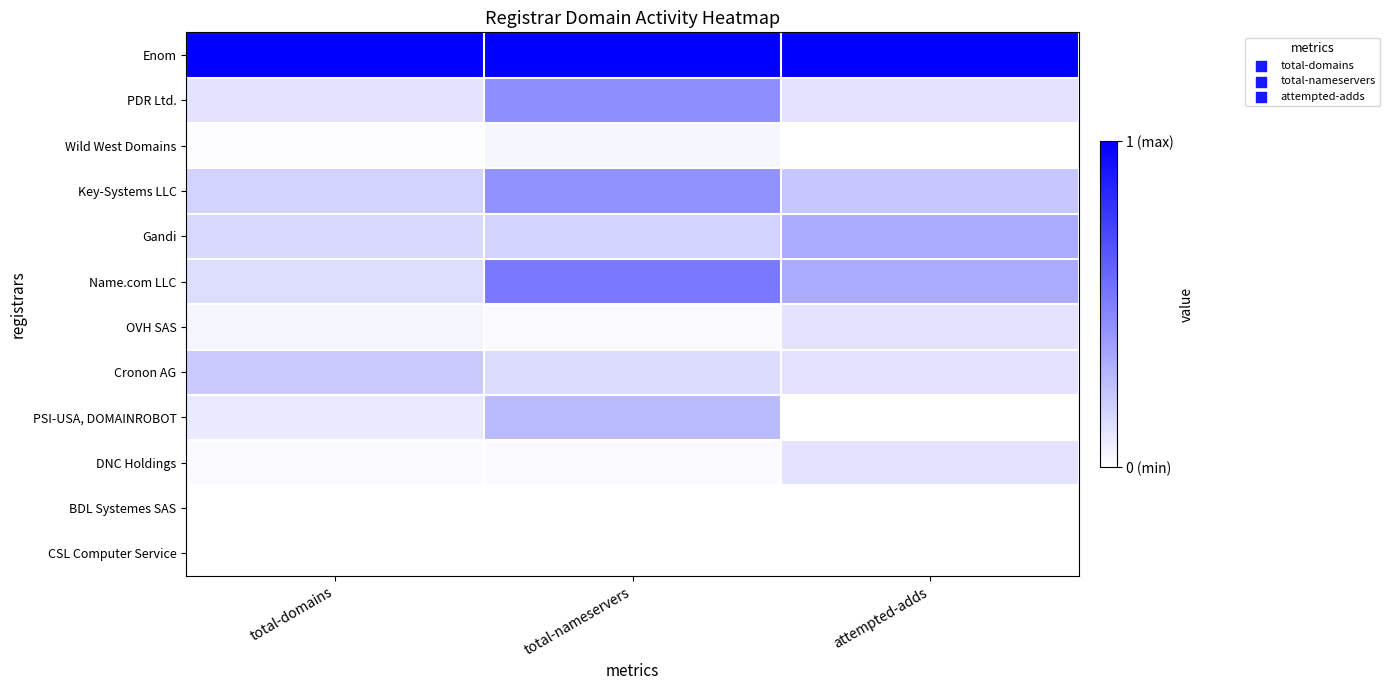

What is the spread (max minus min) of values at total-domains?

1.0